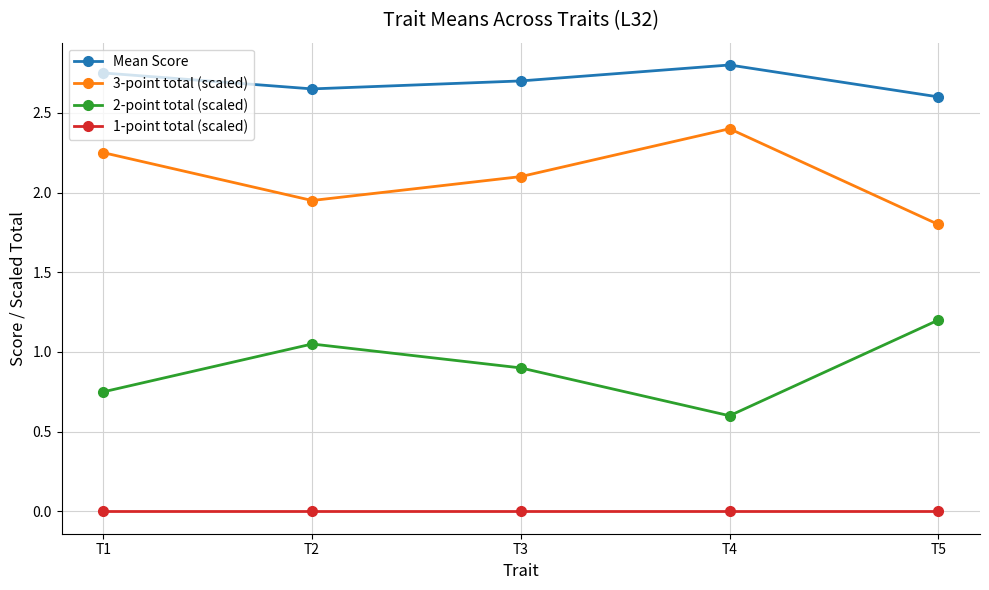

At T3, list the series in order from smallest to largest.

1-point total (scaled), 2-point total (scaled), 3-point total (scaled), Mean Score